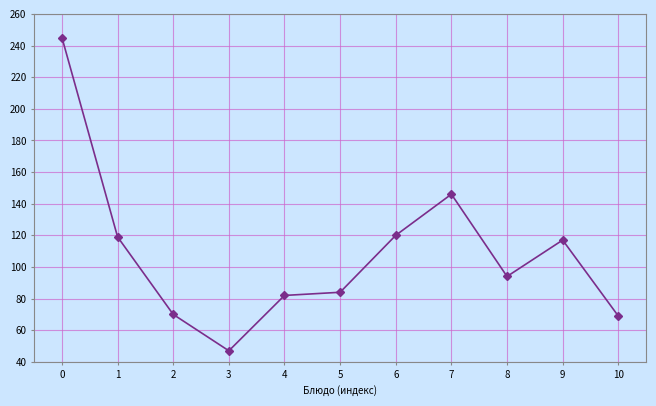

Reading left to right, what are all the values shown in this chart?

245	119	70	47	82	84	120	146	94	117	69